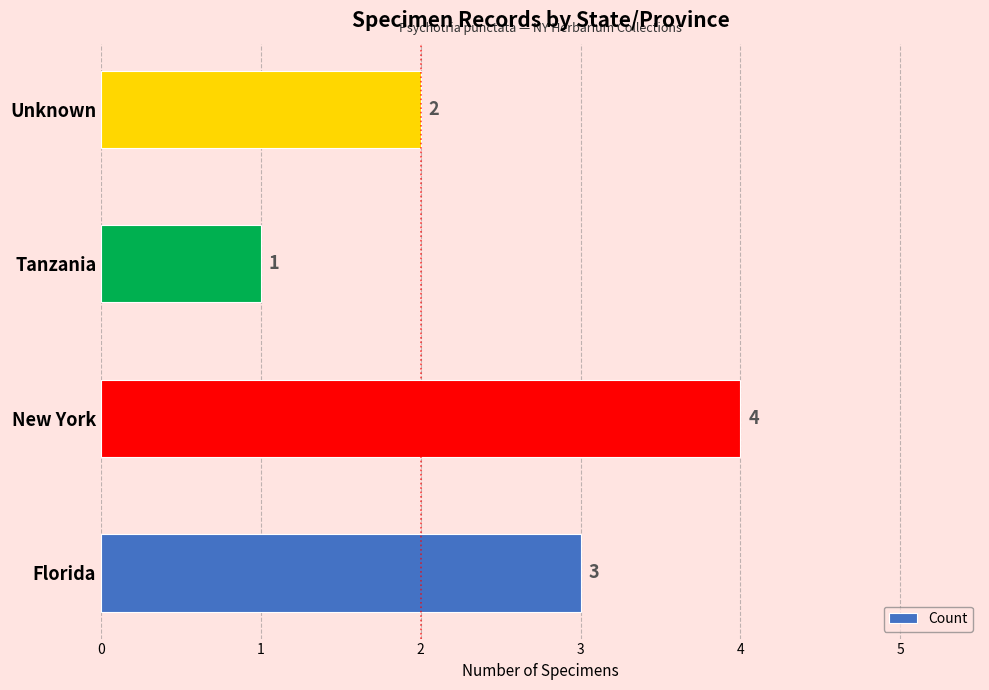

List the labels in order of value, largest first.

New York, Florida, Unknown, Tanzania